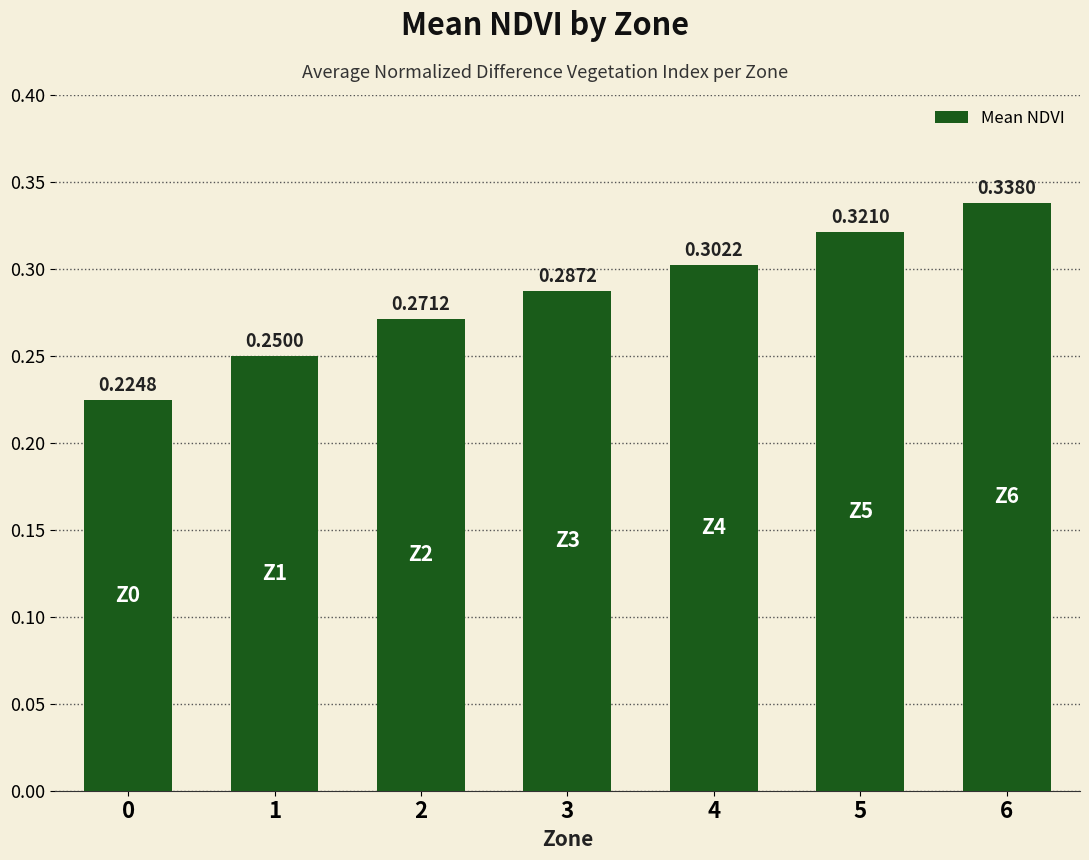

What is the sum of the values at 4 and 5?

0.6